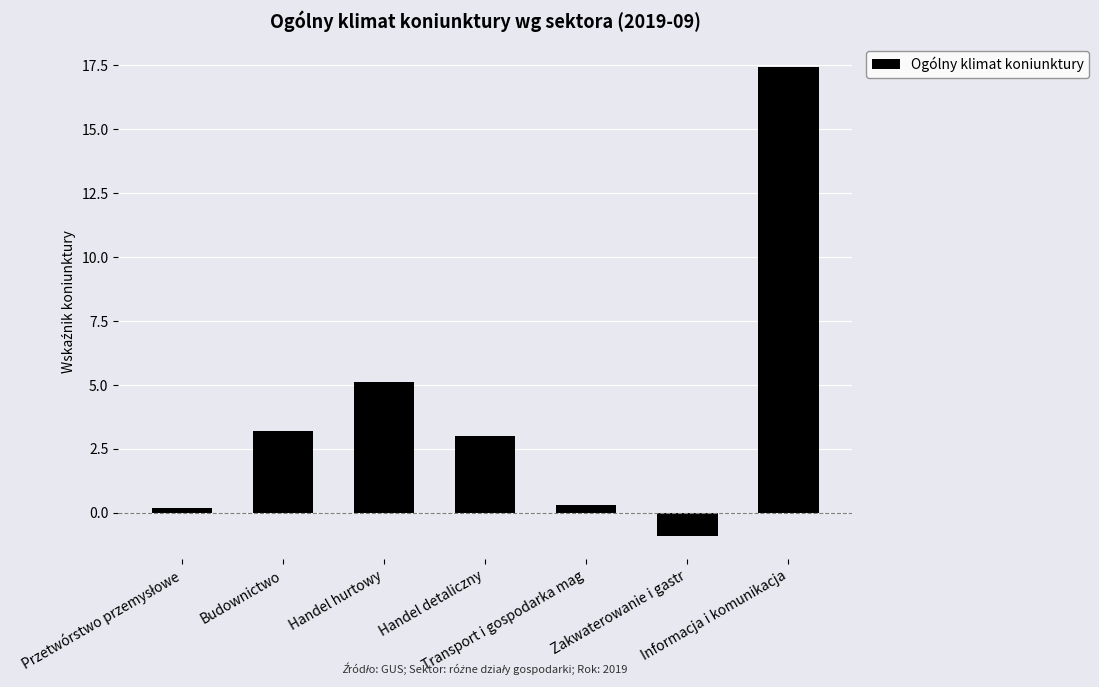

What is the value of the 4th bar from the left?

3.0